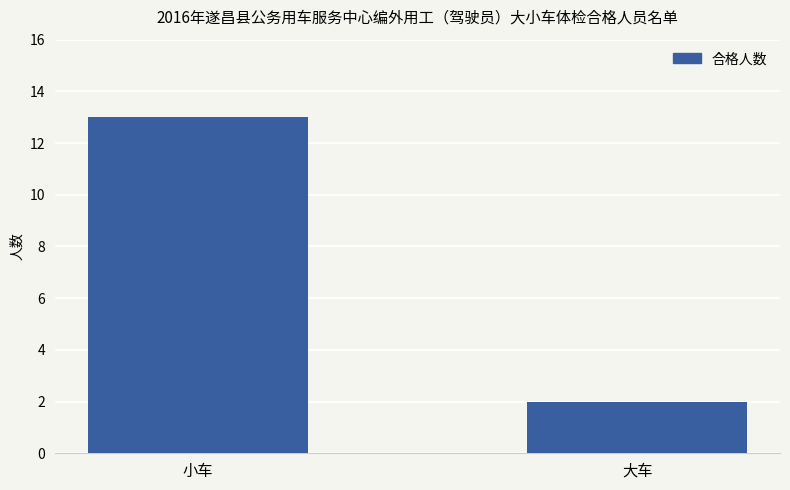

Rank the categories by value from highest to lowest.

小车, 大车